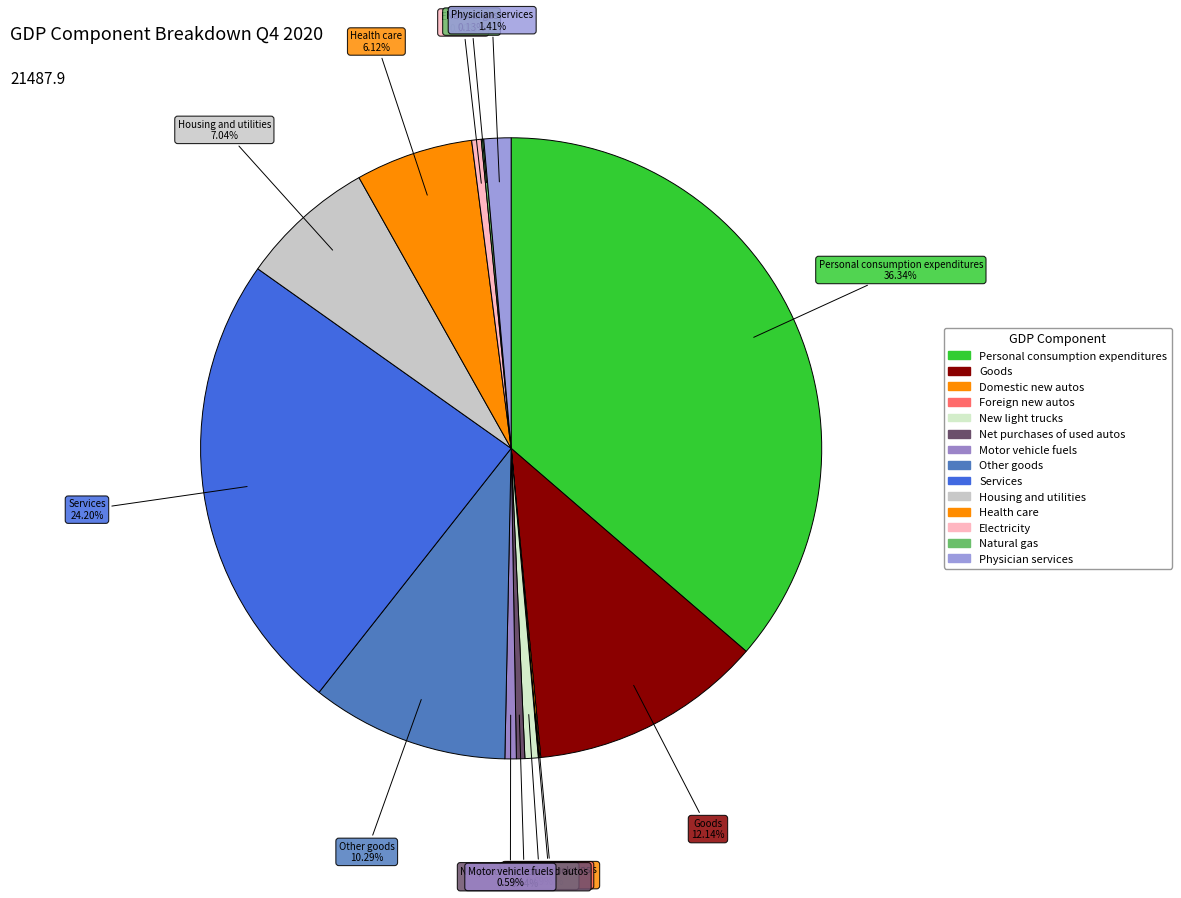

Between Motor vehicle fuels and Housing and utilities, which is larger?

Housing and utilities